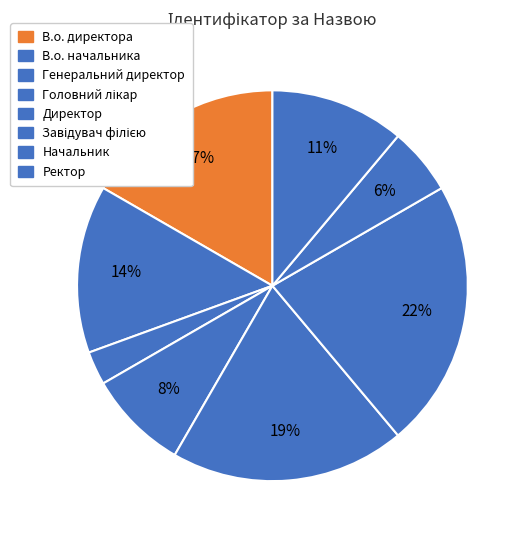

How many segments does this pie chart have?

8